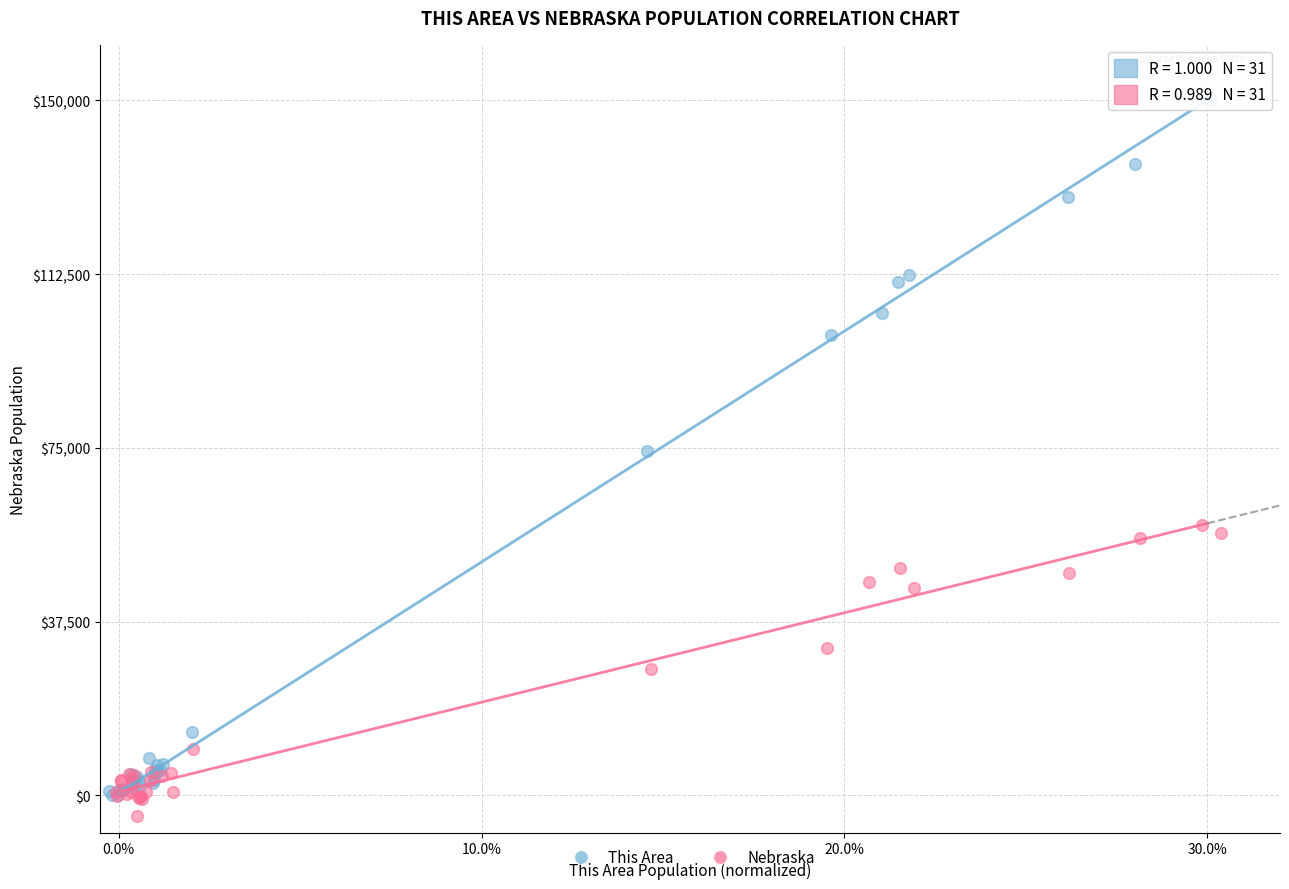

Which series reaches the maximum Y coordinate?

This Area